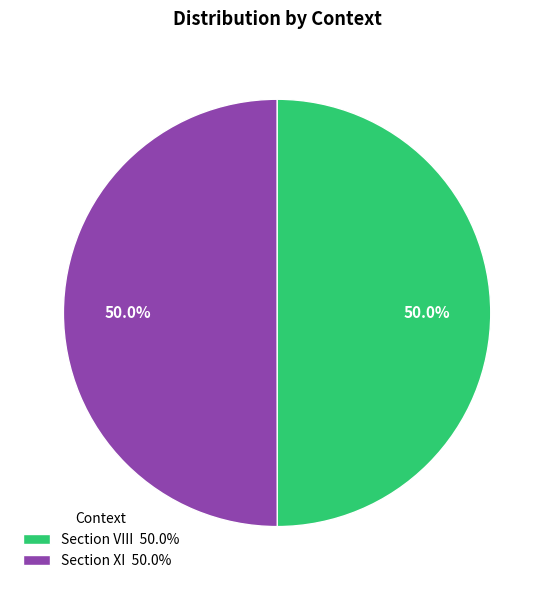

Is it true that Section XI is 40% of the pie?

False